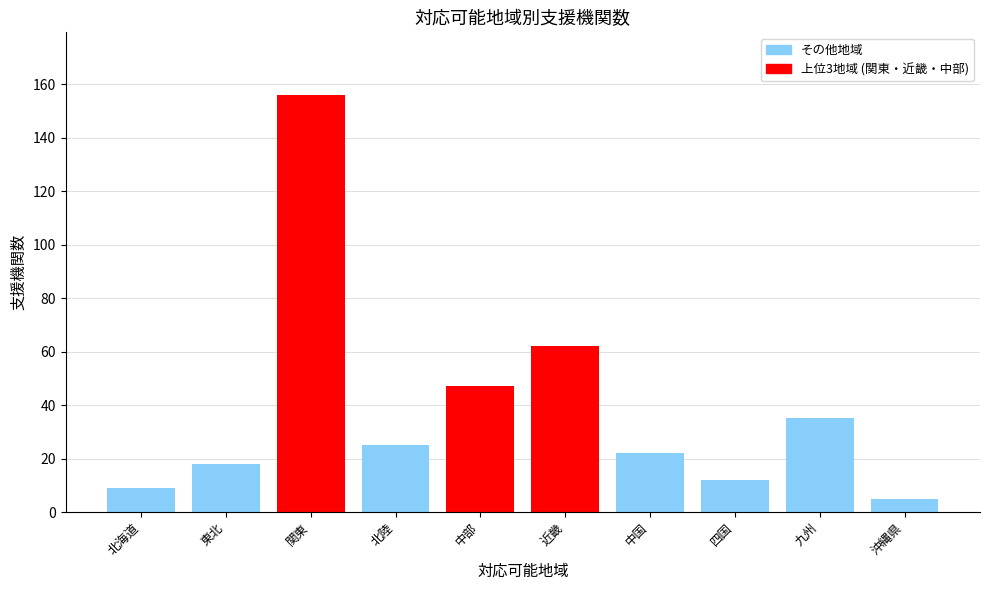

What is the change in value from 関東 to 九州?

-121